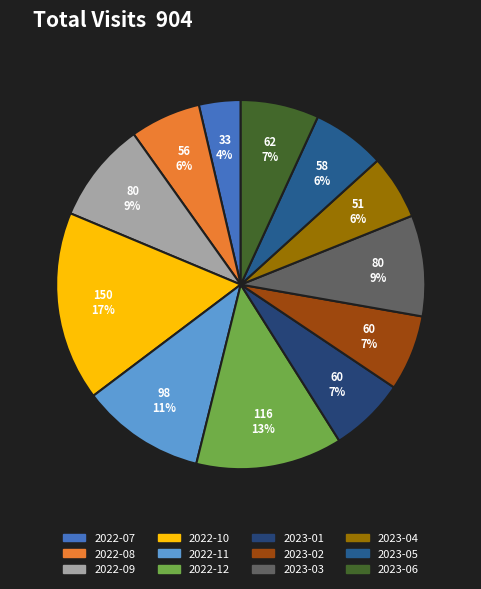

Which slice is the smallest?

2022-07